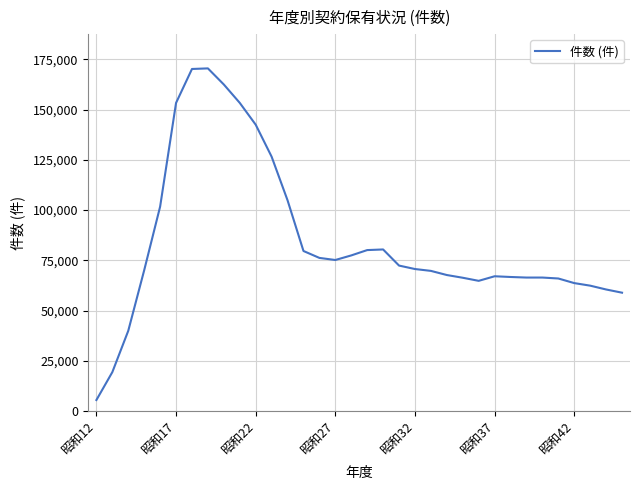

What is the minimum value shown in the chart?

5543